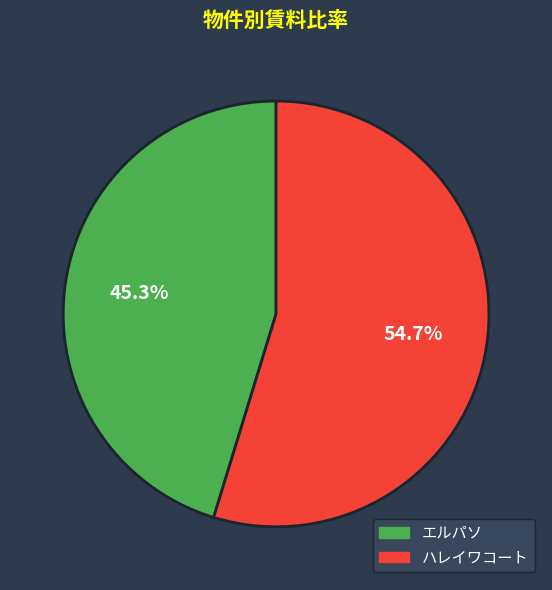

Which category has the smallest portion of the pie?

エルパソ